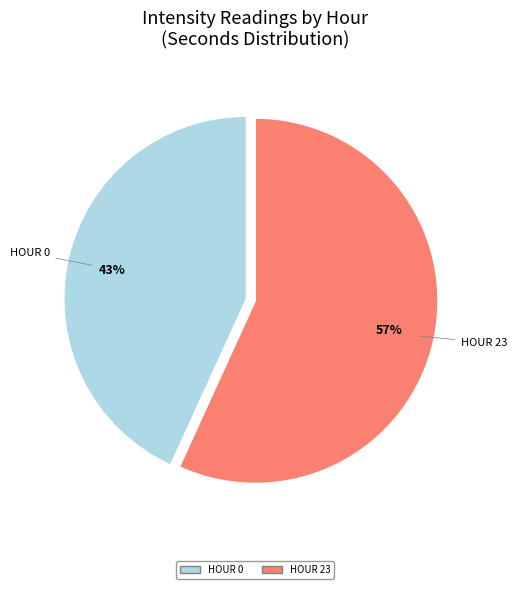

Is there a majority slice in this chart?

Yes